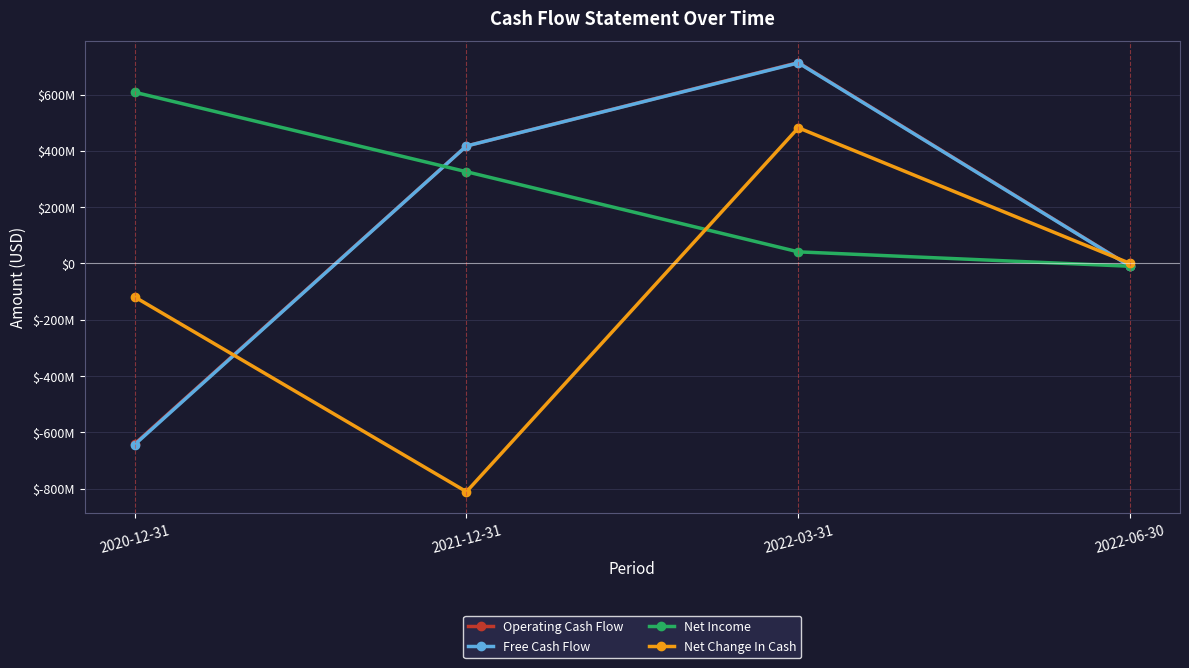

How many Free Cash Flow values are between -10158000 and 712350000?

3